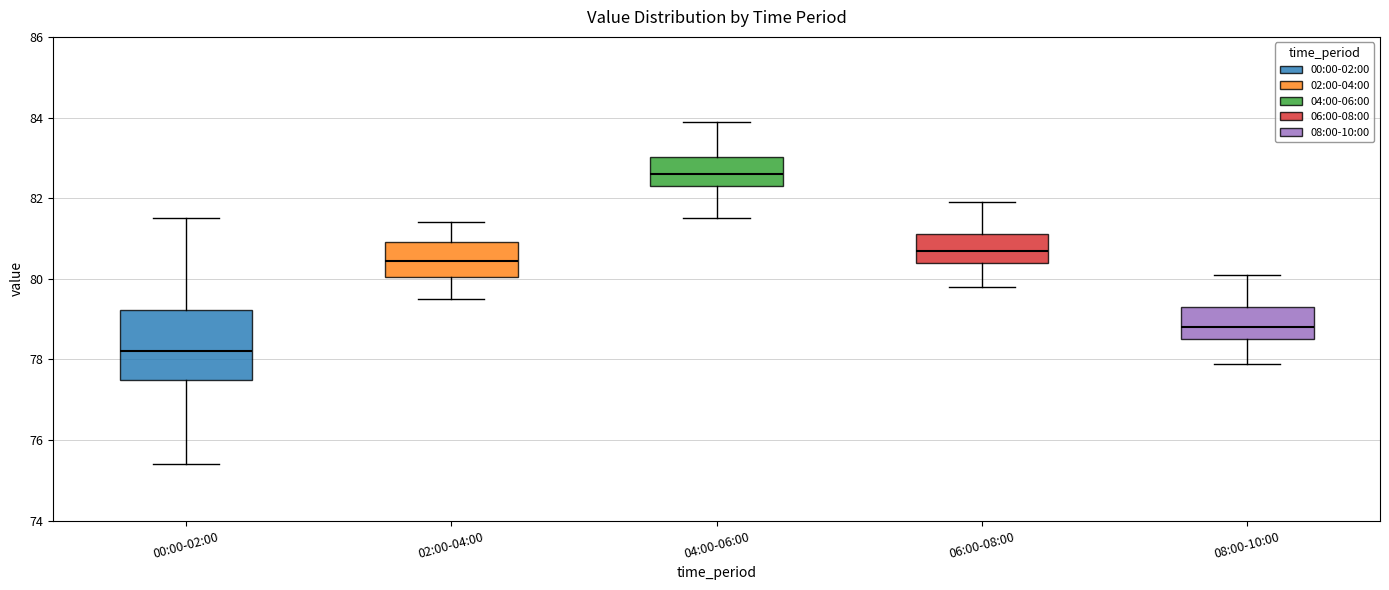

Reading left to right, transcribe this box plot: for each box, give where its median line is, the range the box spans, and where its two whiskers end, as read against the y-axis. The values are not printed on the chart, so give them approximately, as read against the axis.

00:00-02:00: median 78.2, box 77.6 to 79.2, whiskers 75.4 to 81.6
02:00-04:00: median 80.4, box 80.0 to 81.0, whiskers 79.6 to 81.4
04:00-06:00: median 82.6, box 82.4 to 83.0, whiskers 81.6 to 84.0
06:00-08:00: median 80.8, box 80.4 to 81.2, whiskers 79.8 to 82.0
08:00-10:00: median 78.8, box 78.6 to 79.4, whiskers 78.0 to 80.2